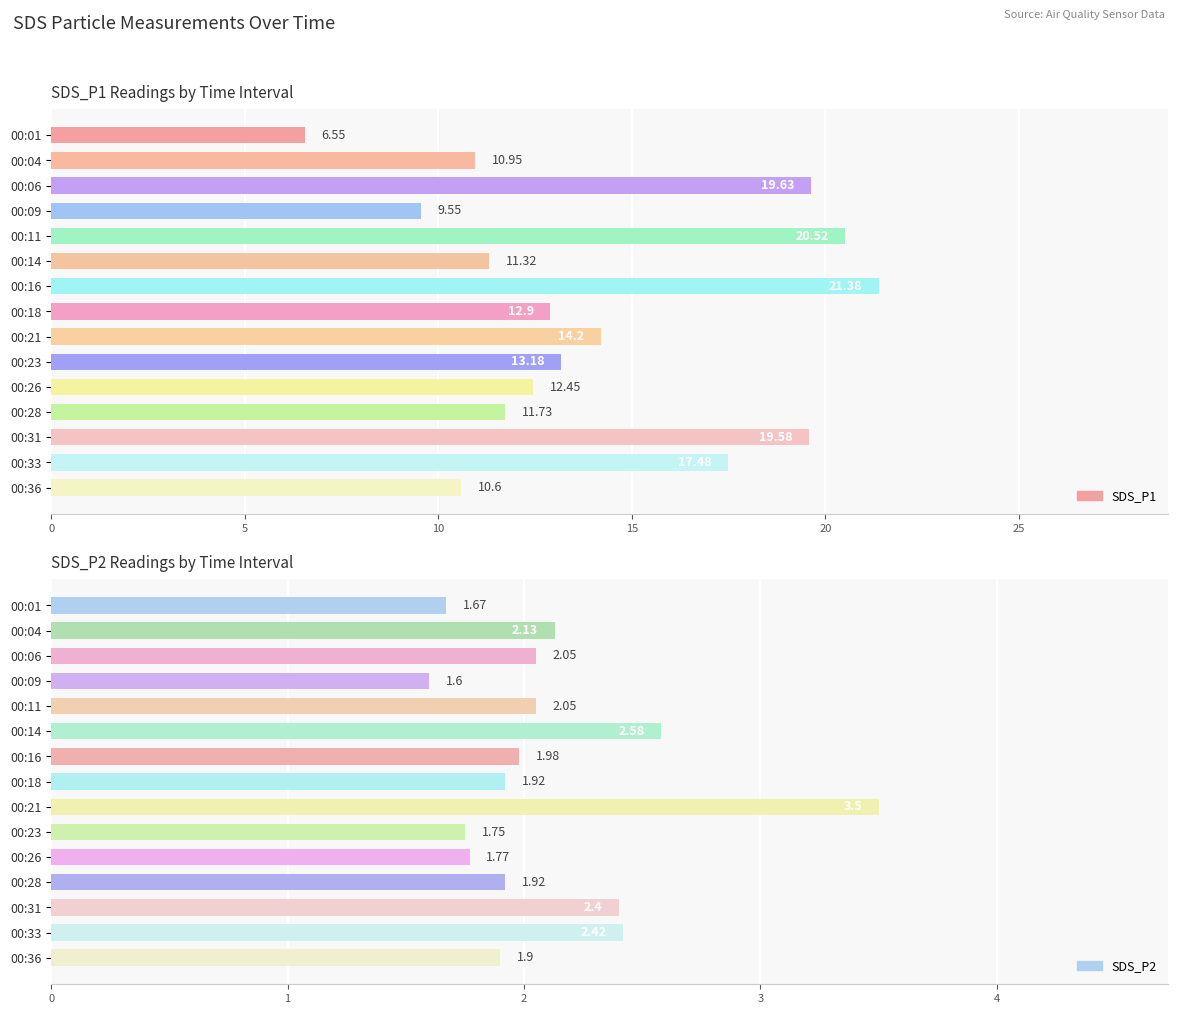

What is the average value of the SDS_P1 series?

14.1